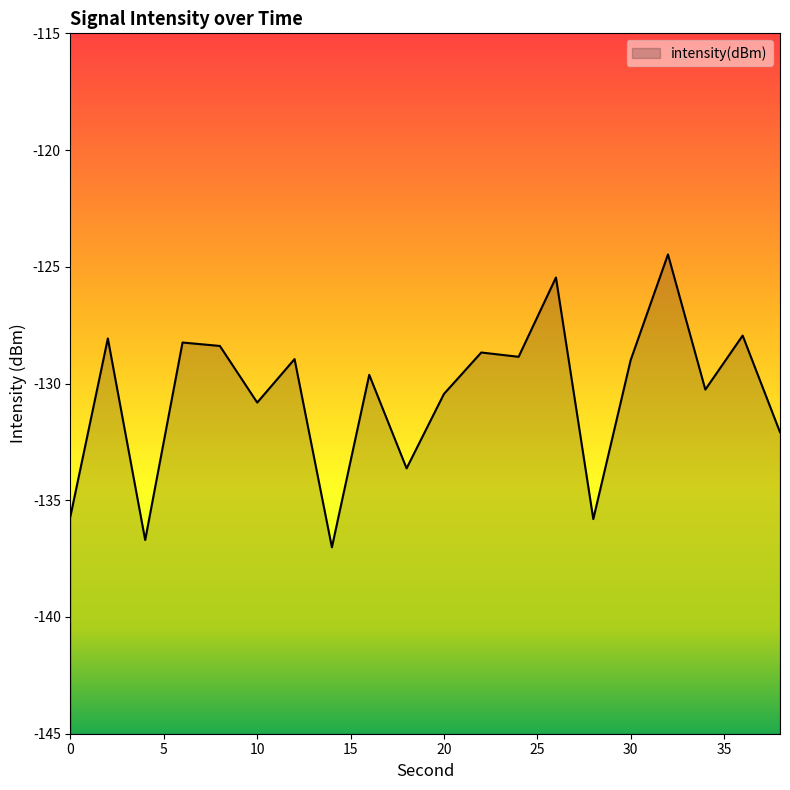

What is the value of the 8th point from the left?

-137.0